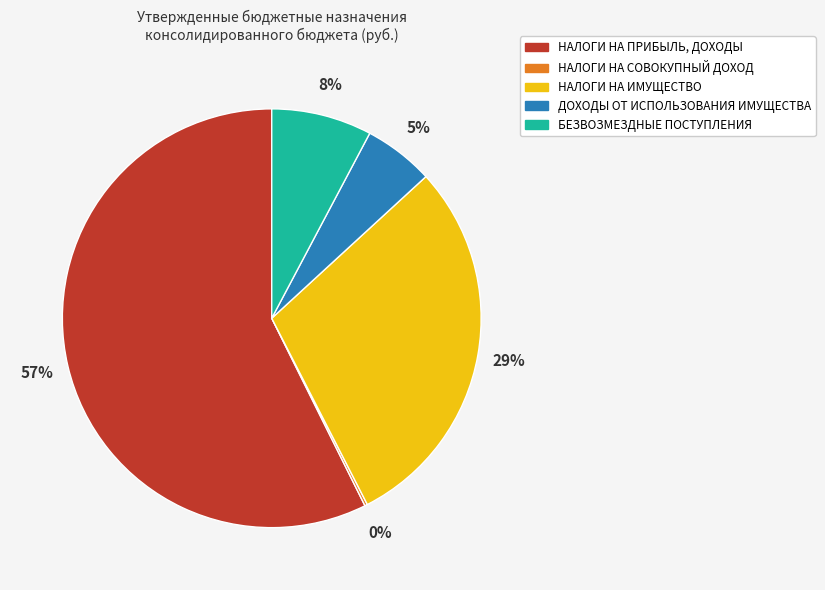

Is there a majority slice in this chart?

Yes